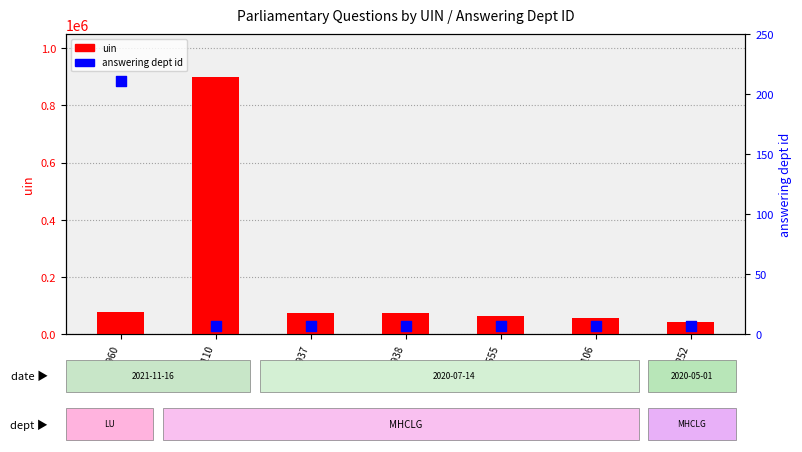

At how many categories does at least one series exceed 390256?

1